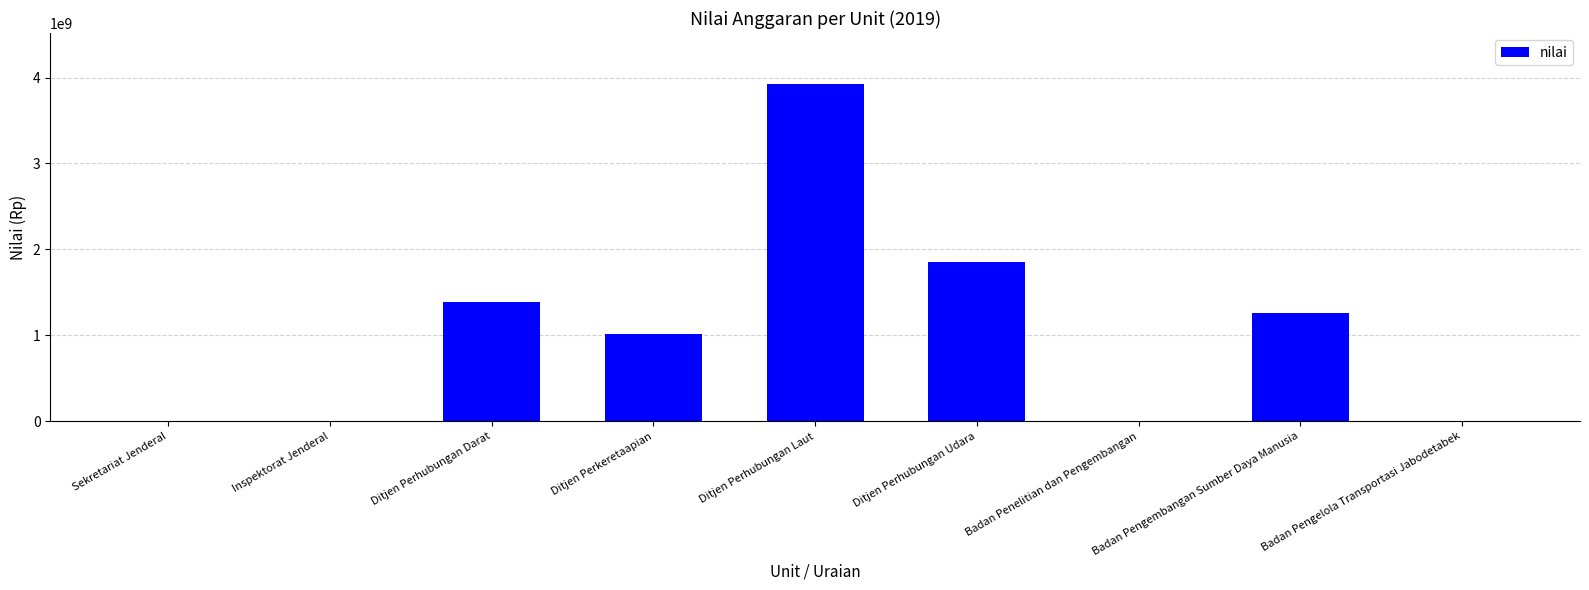

Are the bars grouped side by side (vs. stacked)?

No